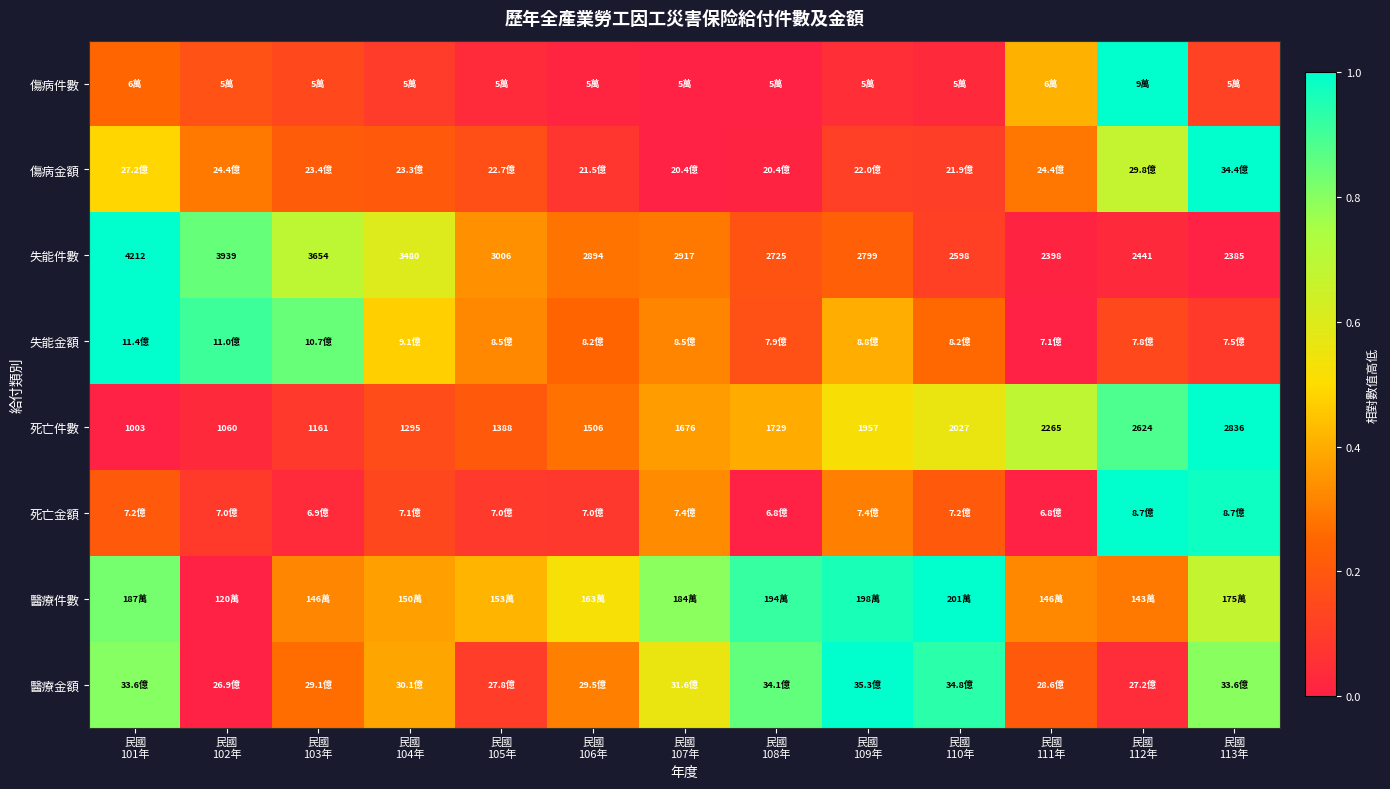

Which series changed the most between 民國 101年 and 民國 103年?

醫療金額